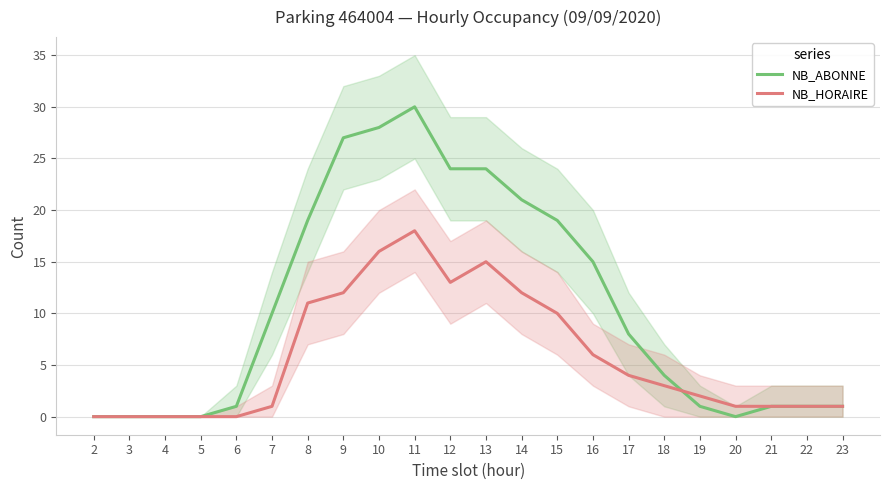

How many data points does each series have?

22